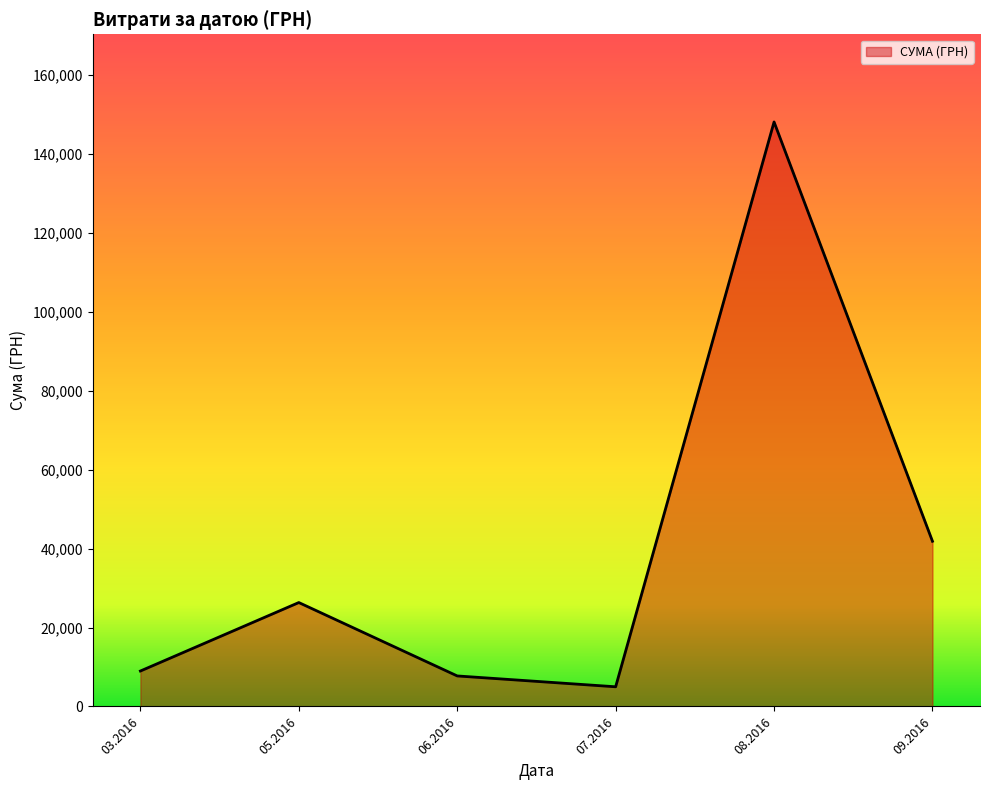

At which category does the data reach its first local peak?

05.2016